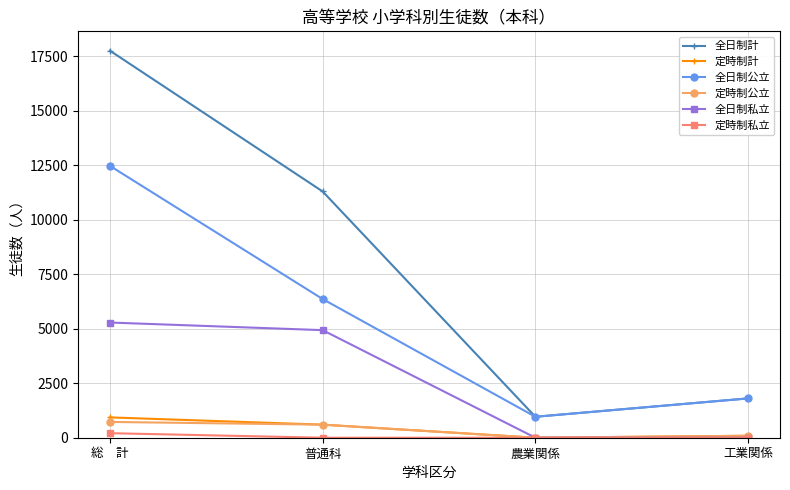

Which series has the widest spread of values?

全日制計